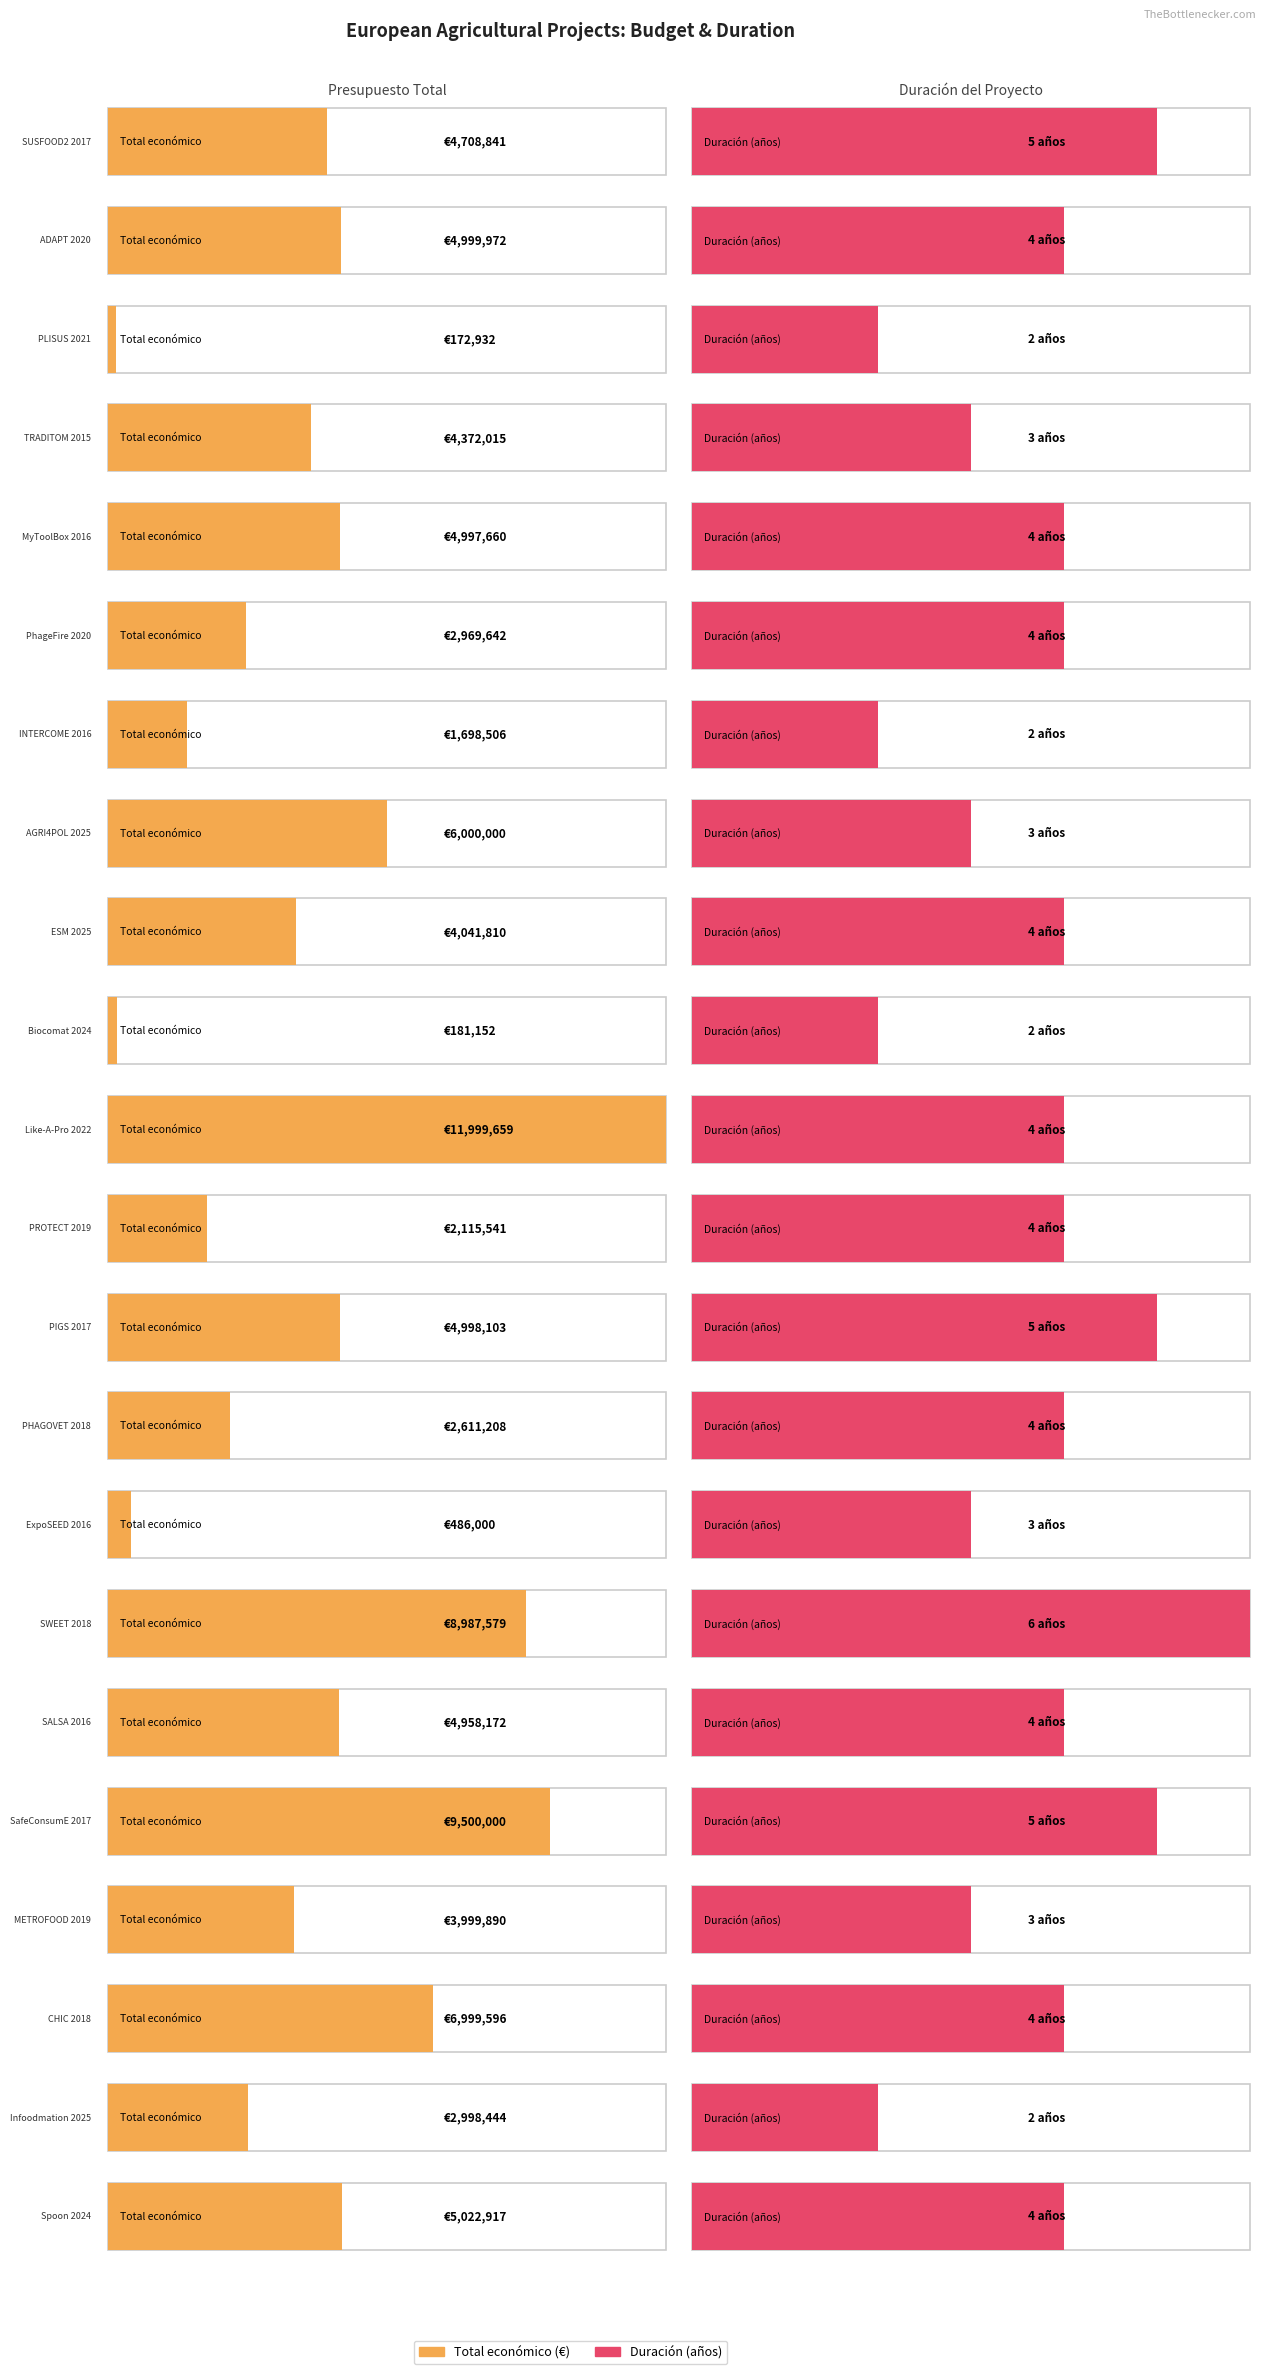

What is the value of the 11th bar from the left?

11999659